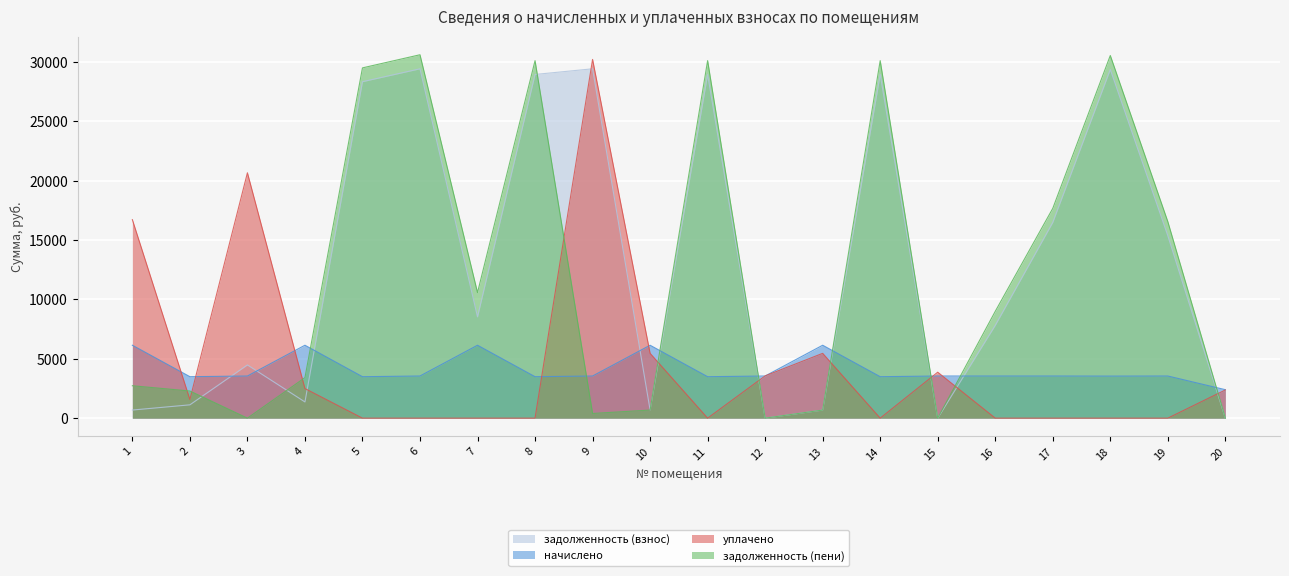

Is it true that начислено equals 2397.6 at 20?

True